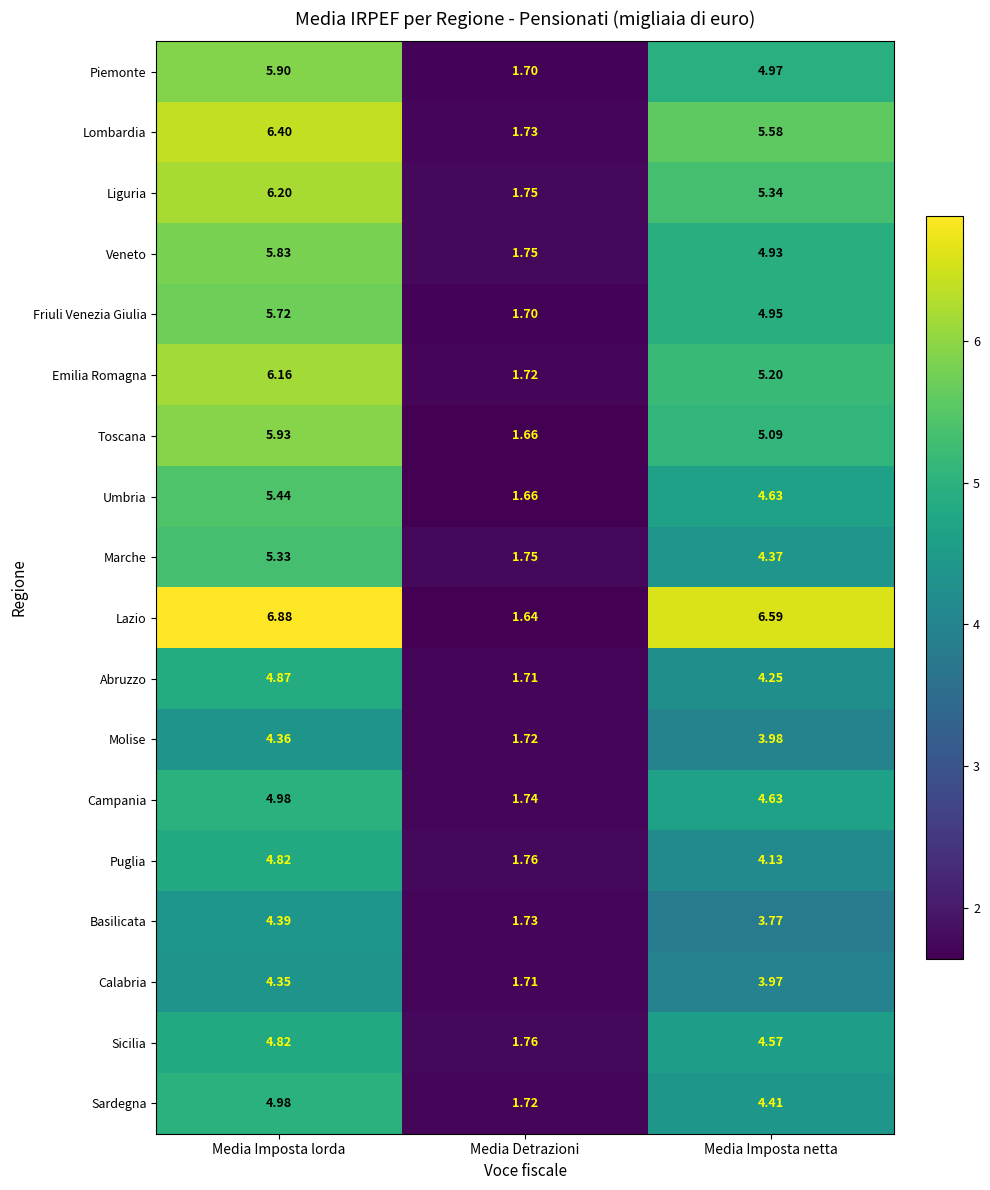

What is the maximum value shown in the chart?

6.9